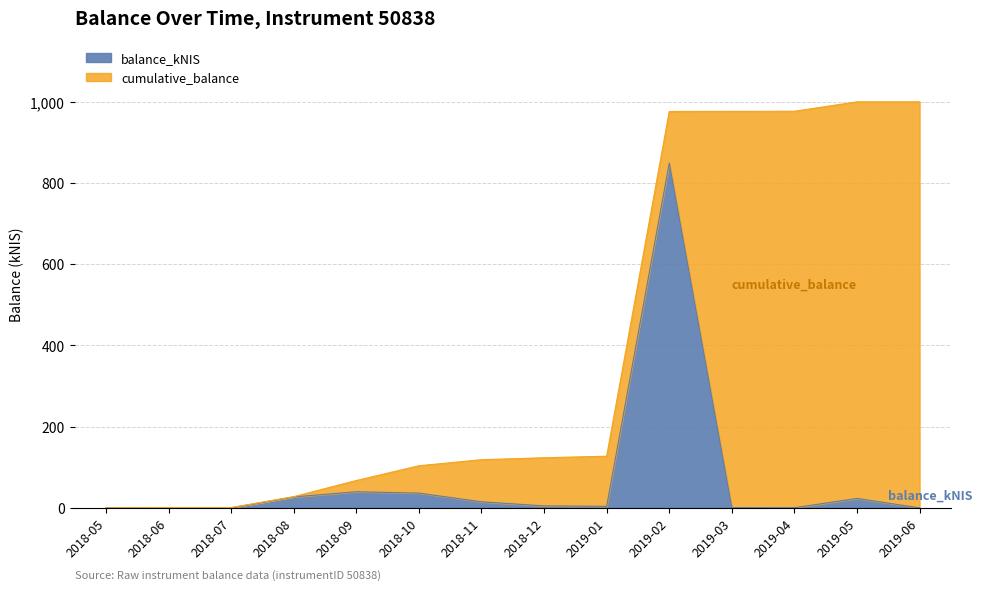

The cumulative_balance series shows 1526.5 at 2019-02. True or false?

False